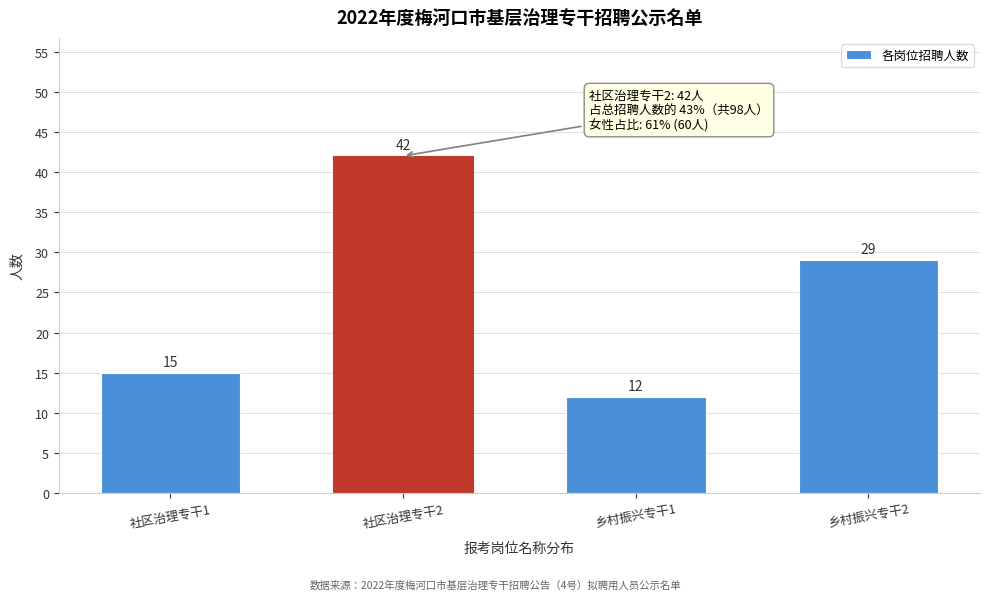

Reading right to left, extract all data points from this chart.

29	12	42	15